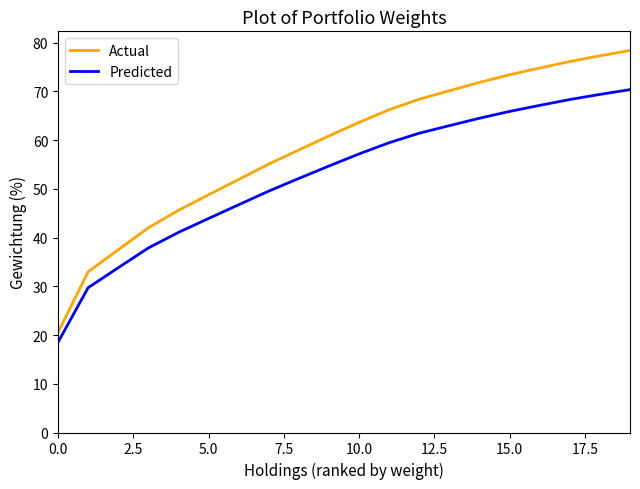

What is the difference between the maximum and minimum values in the Actual series?

57.9